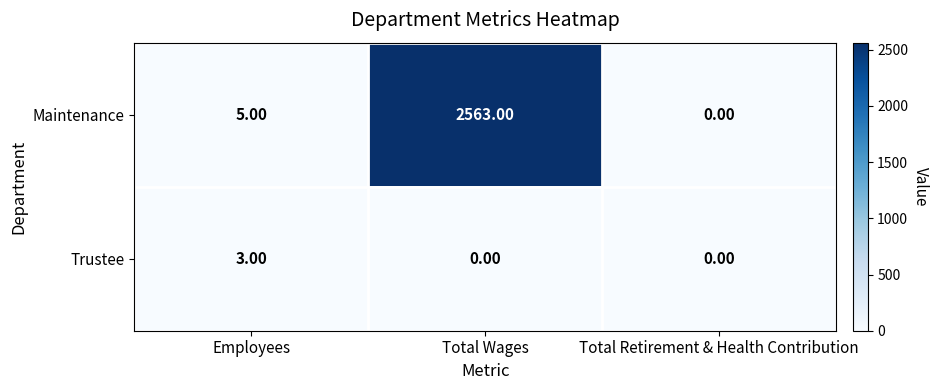

Which category has the lowest value in the Maintenance series?

Total Retirement & Health Contribution